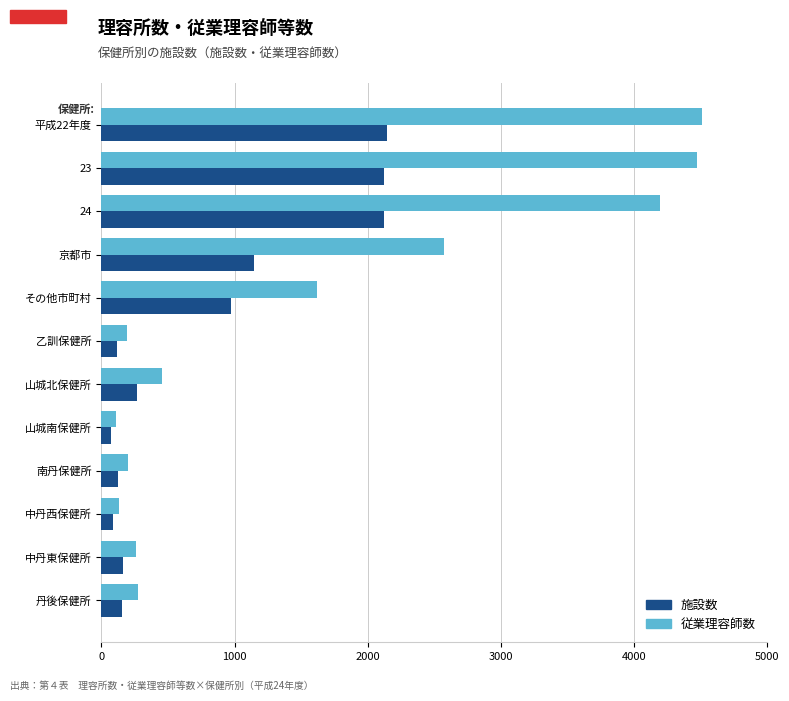

What is the difference between the highest and lowest values at 平成22年度?

2369